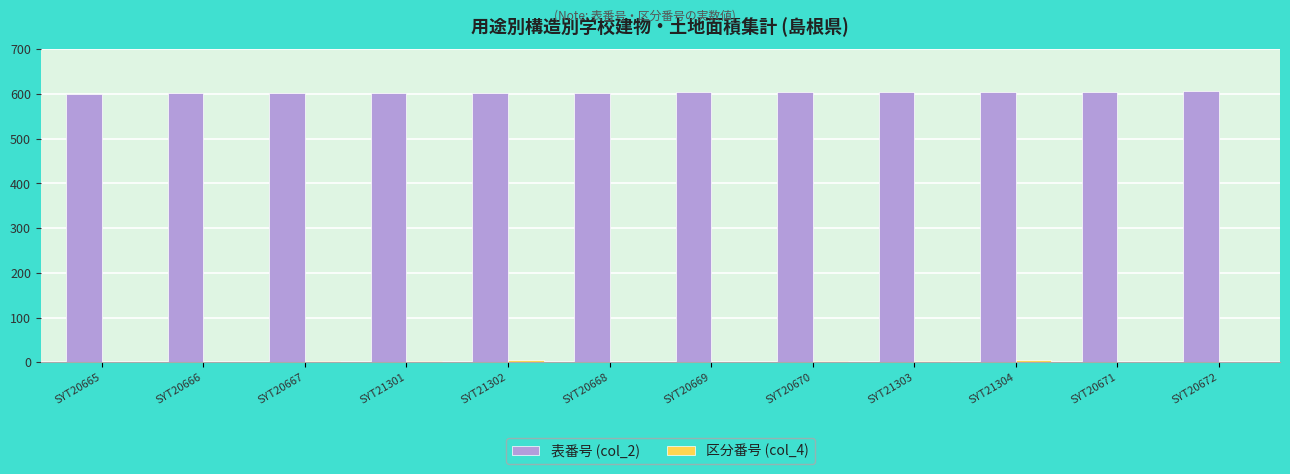

What is the greatest value displayed?

607